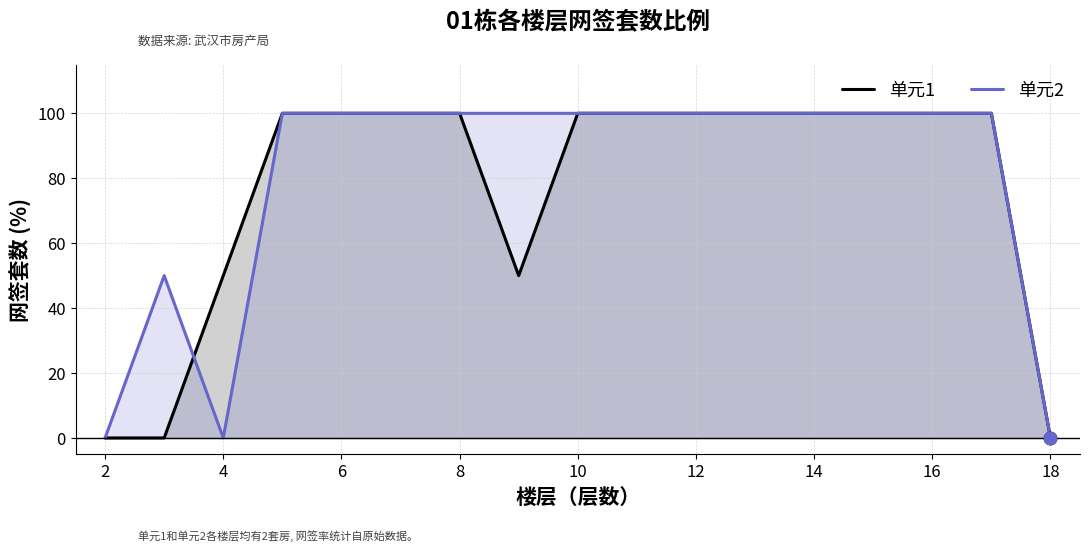

Which series reaches the maximum Y coordinate?

单元1